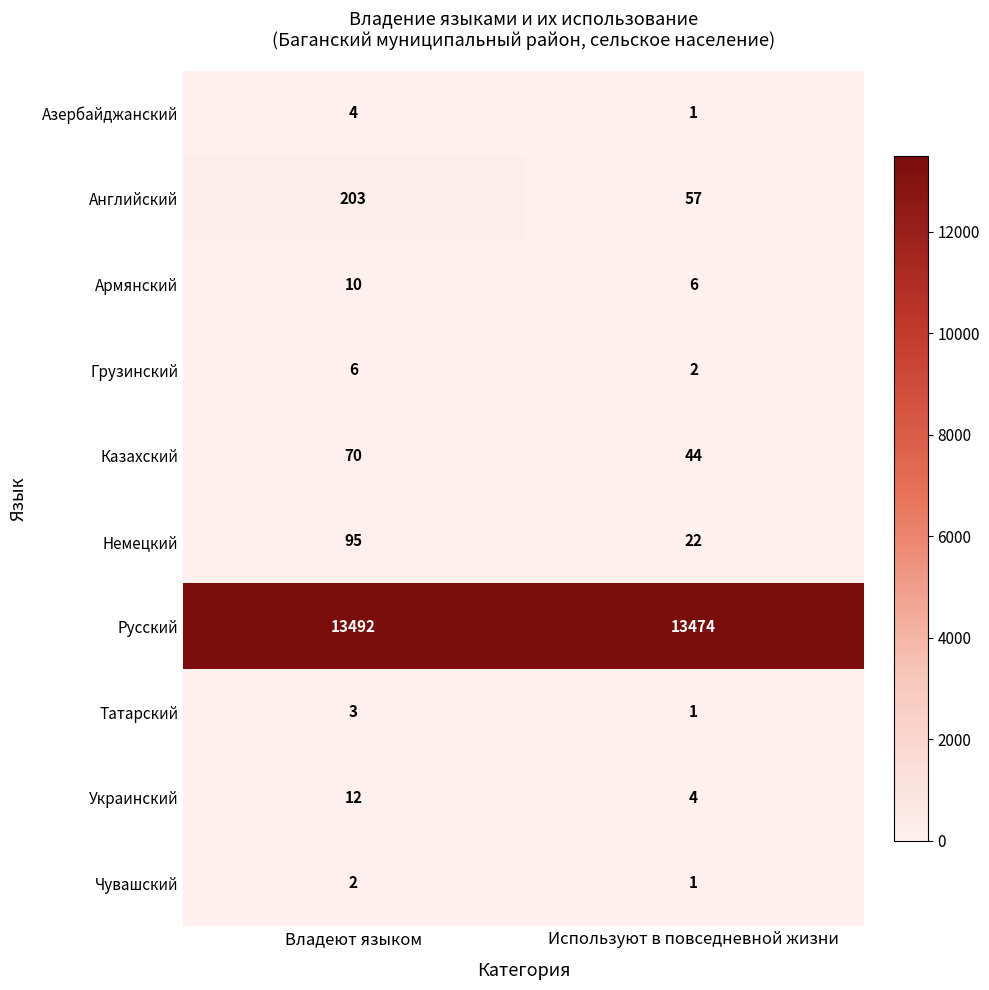

At how many categories does at least one series exceed 486?

2